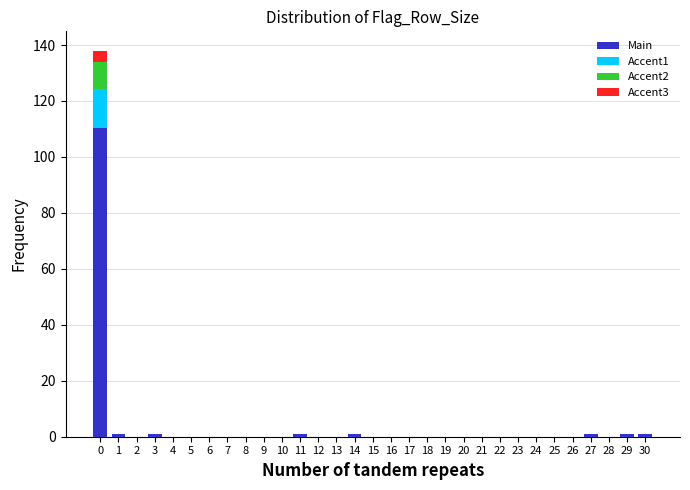

What is the sum of all Main values?

116.0